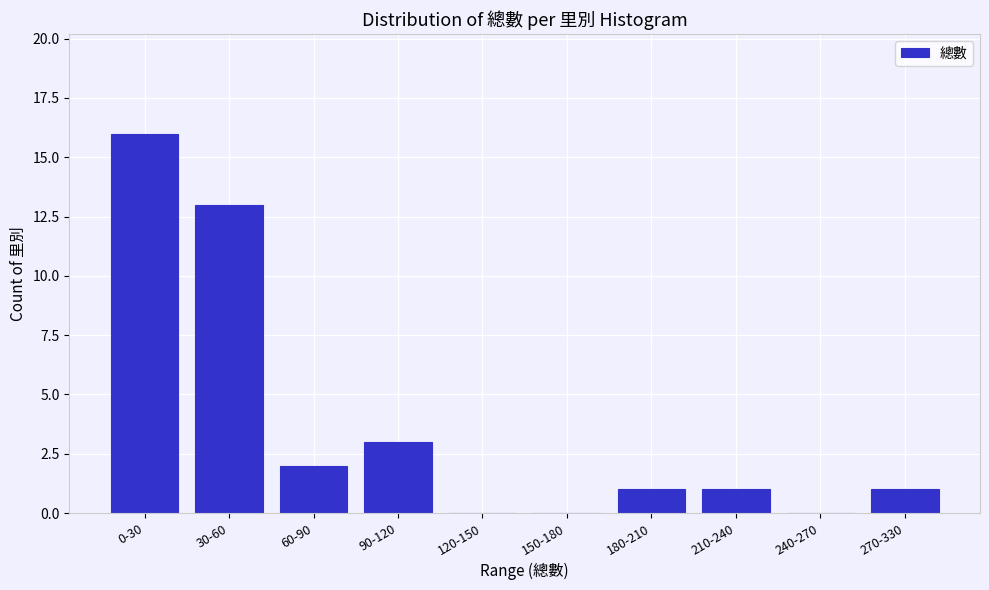

Reading right to left, transcribe all the data shown in this chart.

270-330=1	240-270=0	210-240=1	180-210=1	150-180=0	120-150=0	90-120=3	60-90=2	30-60=13	0-30=16